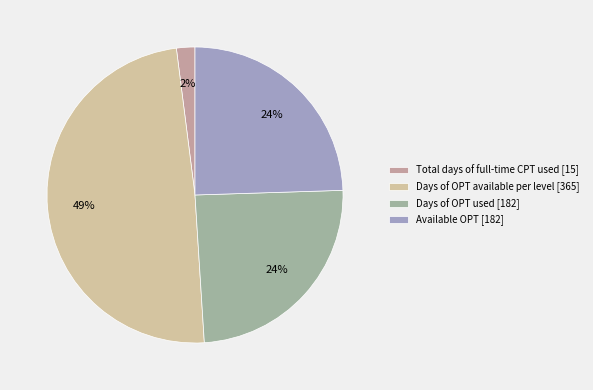

Is it true that Total days of full-time CPT used is 2% of the pie?

True